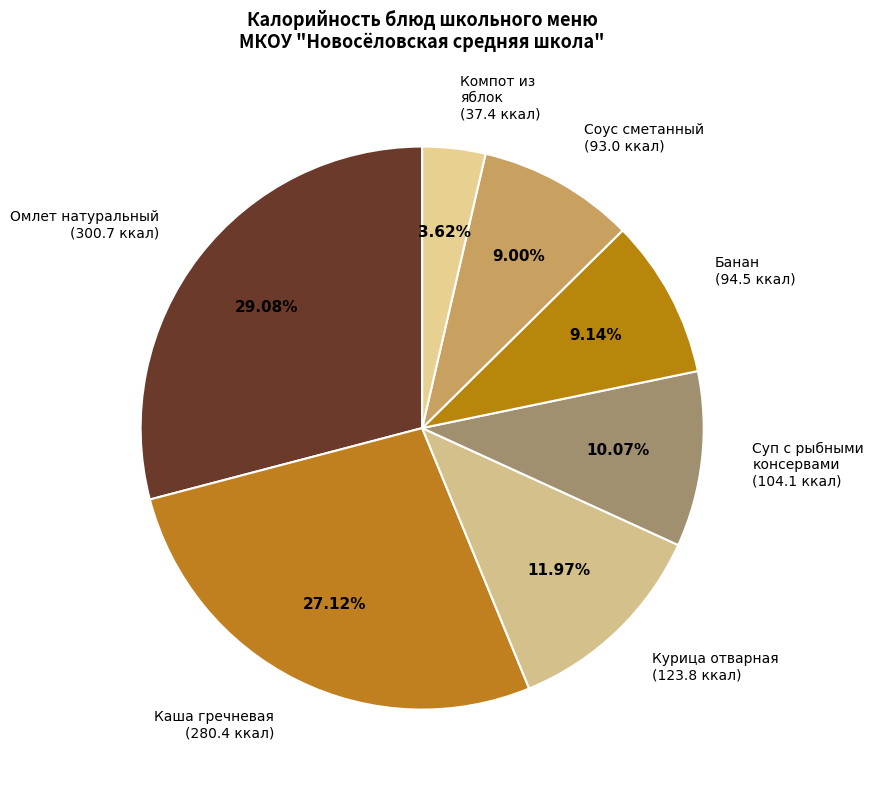

To the nearest percent, what is the difference between the largest and smallest slice percentages?

25%